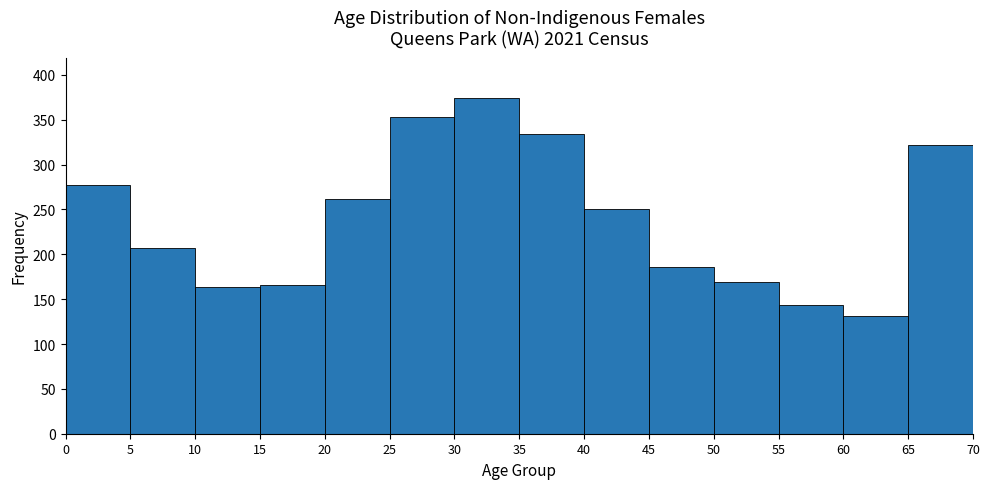

What is the height of the bar covering 10 to 15 on the x-axis? The values are not printed on the chart, so give them approximately, as read against the axis.

165